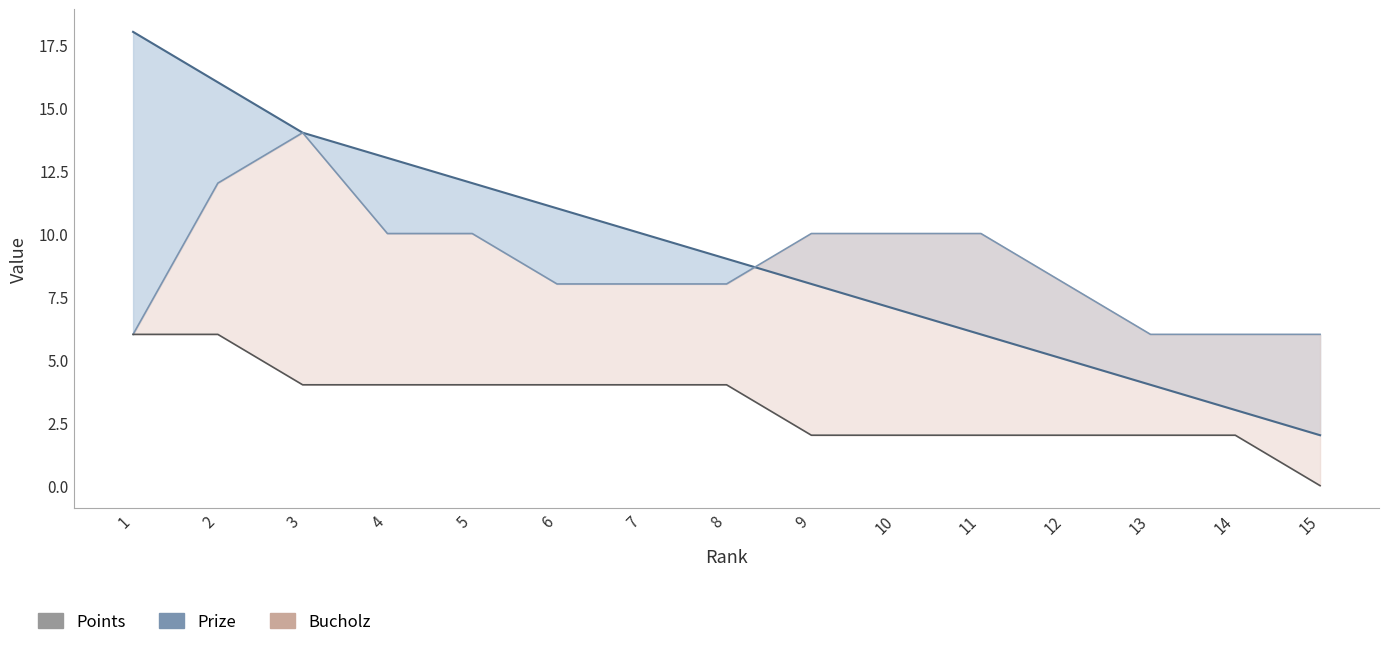

What are all the series names shown in the legend?

Prize, Bucholz, Points